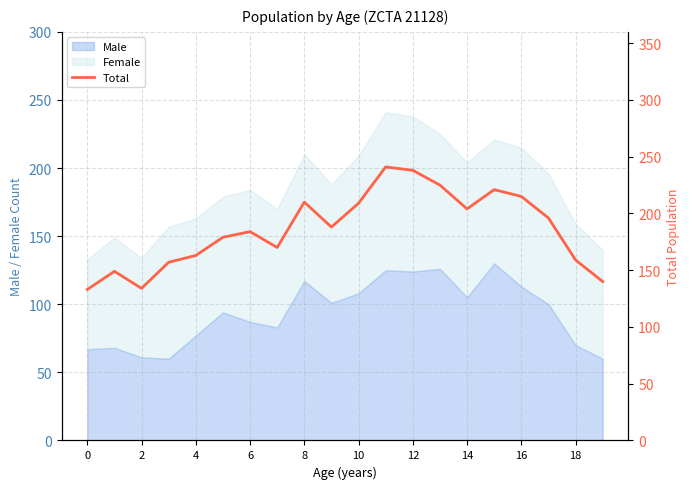

What is the lowest value of the Male series?

60